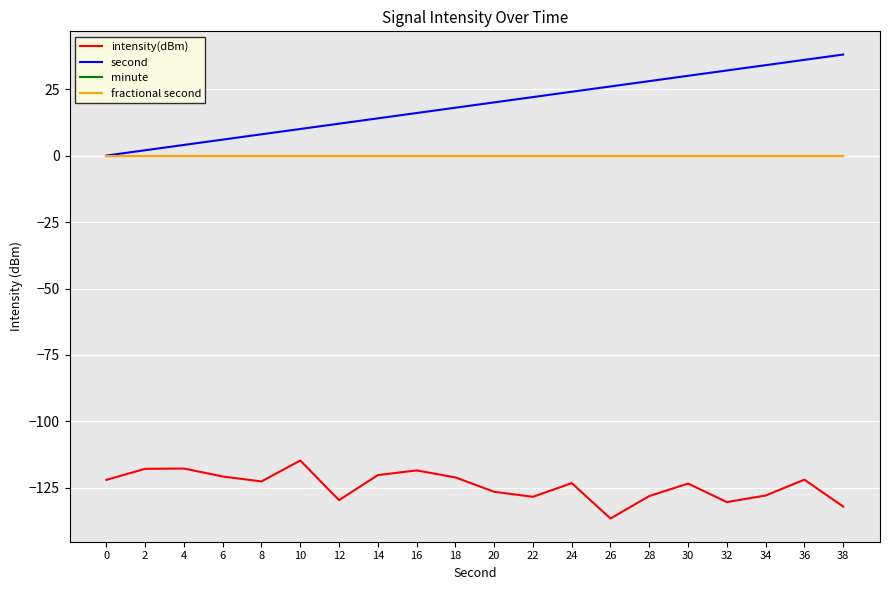

Is this an area chart (filled region under the line)?

No